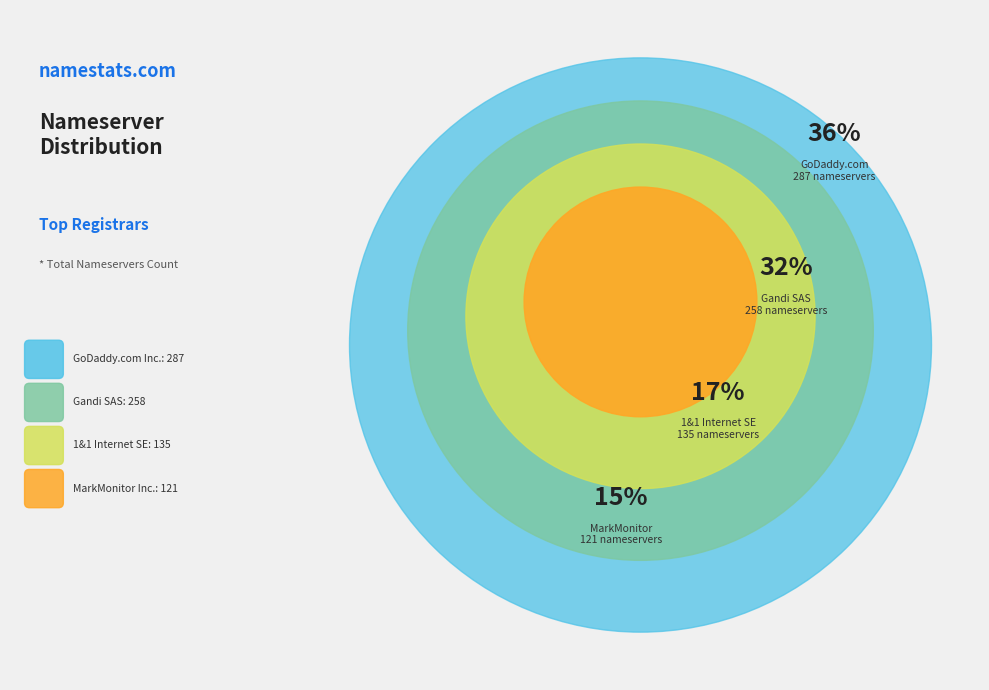

Is there a majority slice in this chart?

No